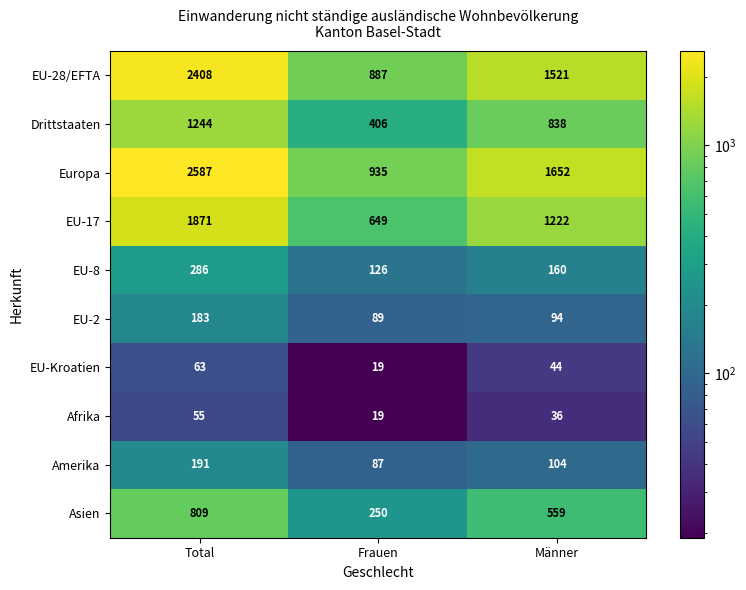

Which series has the largest total across all categories?

Europa